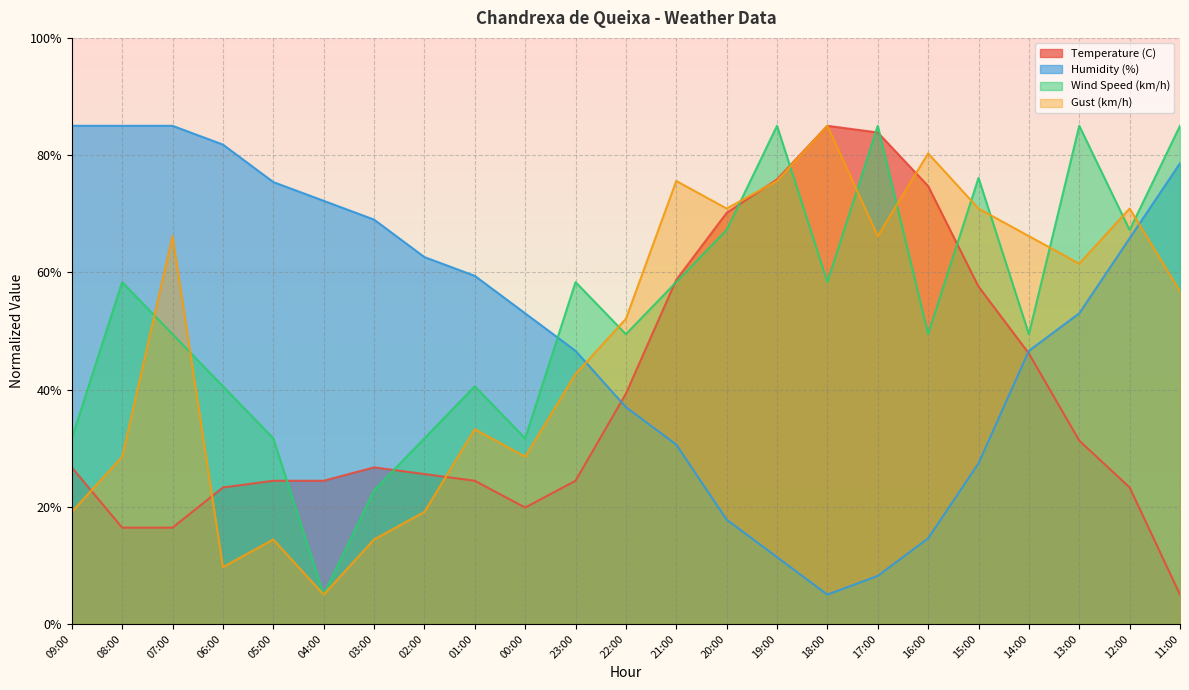

Does the chart have visible grid lines?

Yes